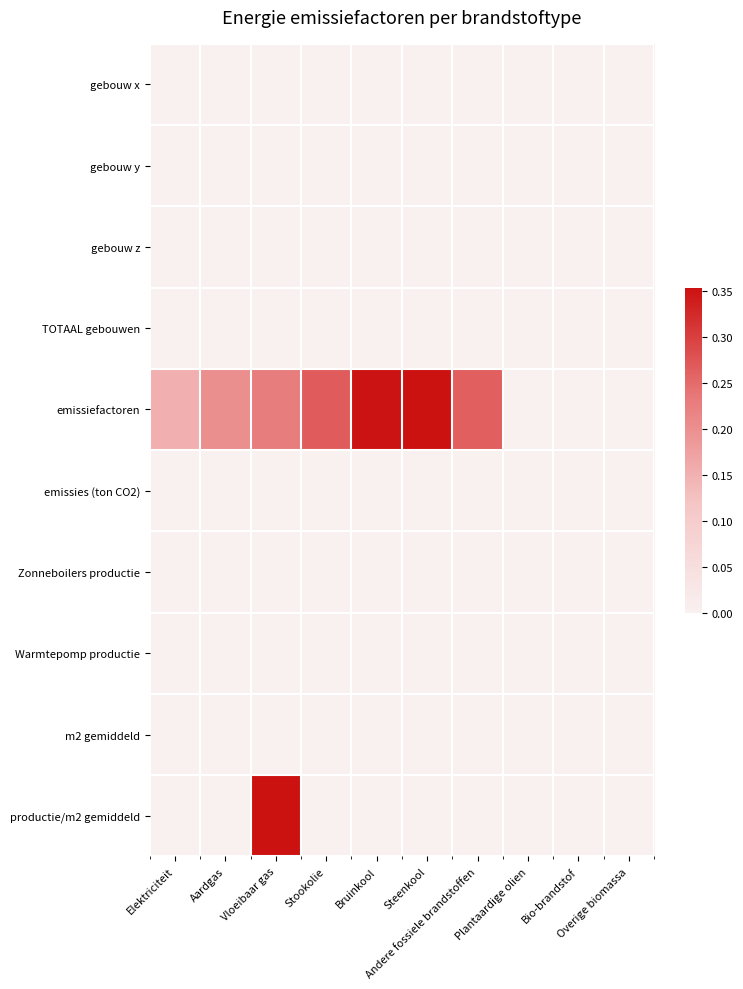

At which category is the sum across all series the highest?

Vloeibaar gas